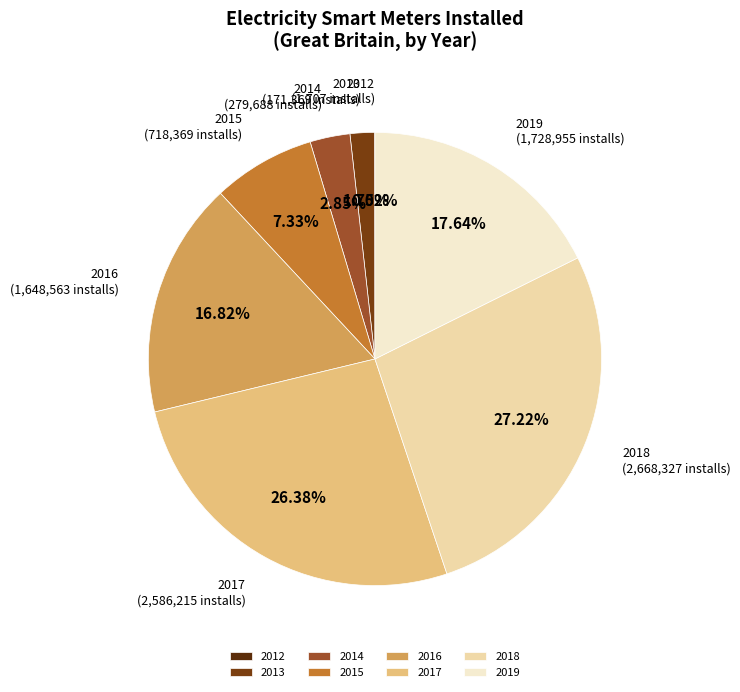

Approximately how many times larger is the value at 2015 compared to 2017?

0.3